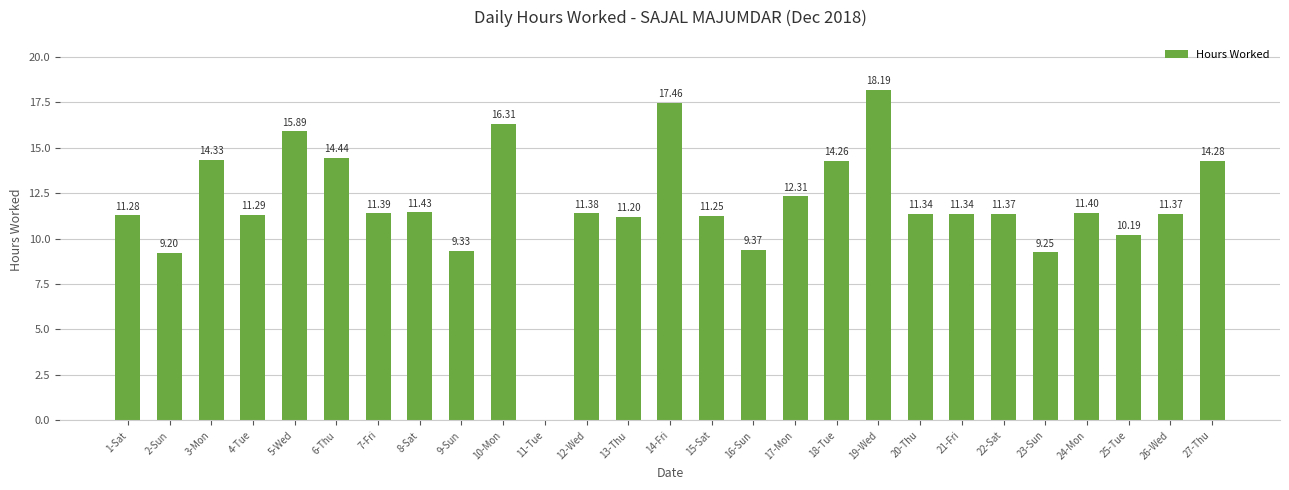

Which has a higher value, 19-Wed or 27-Thu?

19-Wed